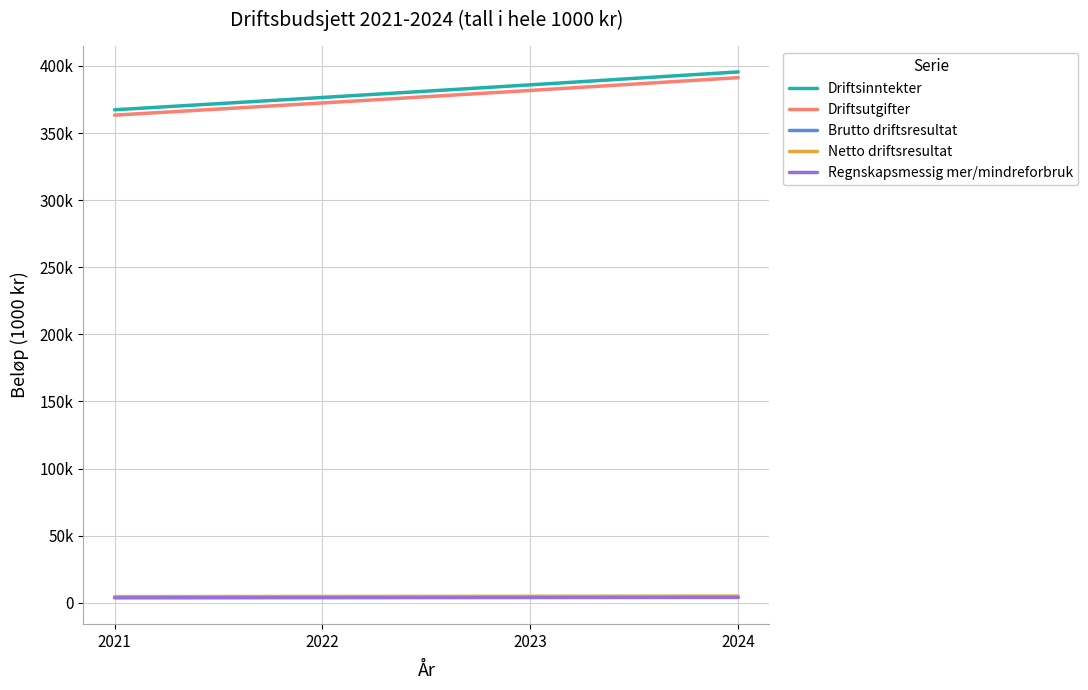

Is this an area chart (filled region under the line)?

No